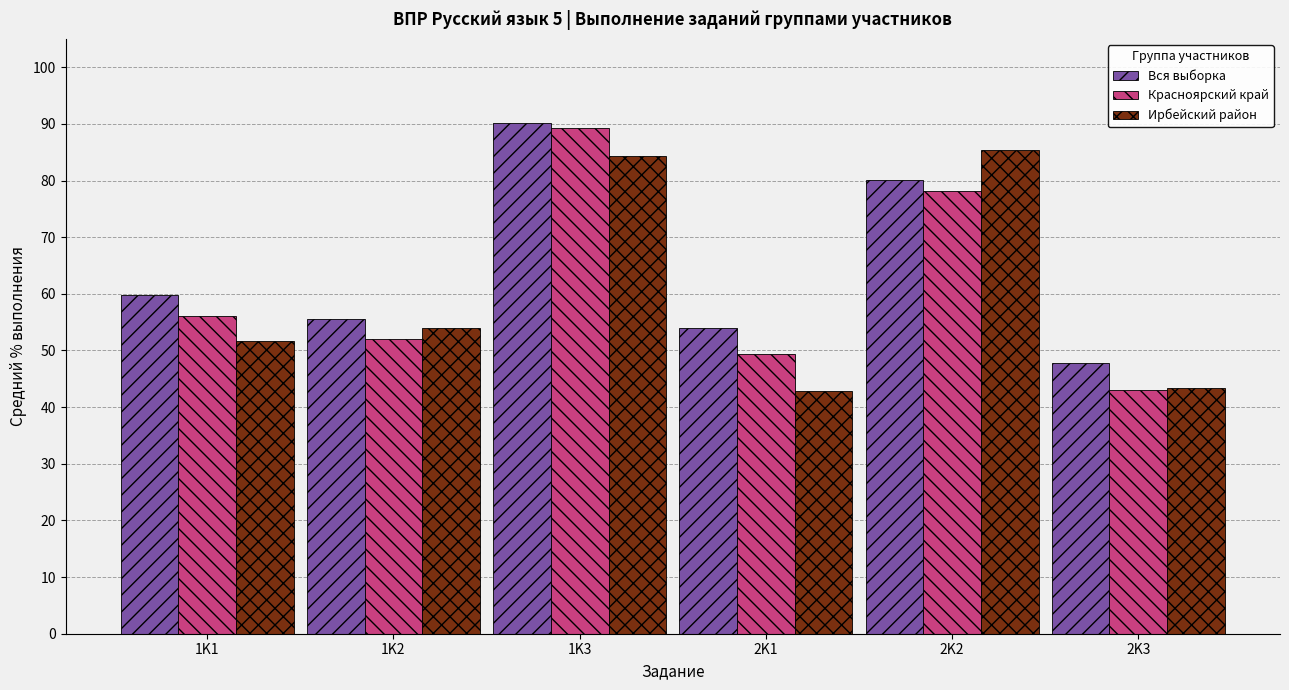

True or false: Вся выборка has a value of 47.7 at 2K3.

True